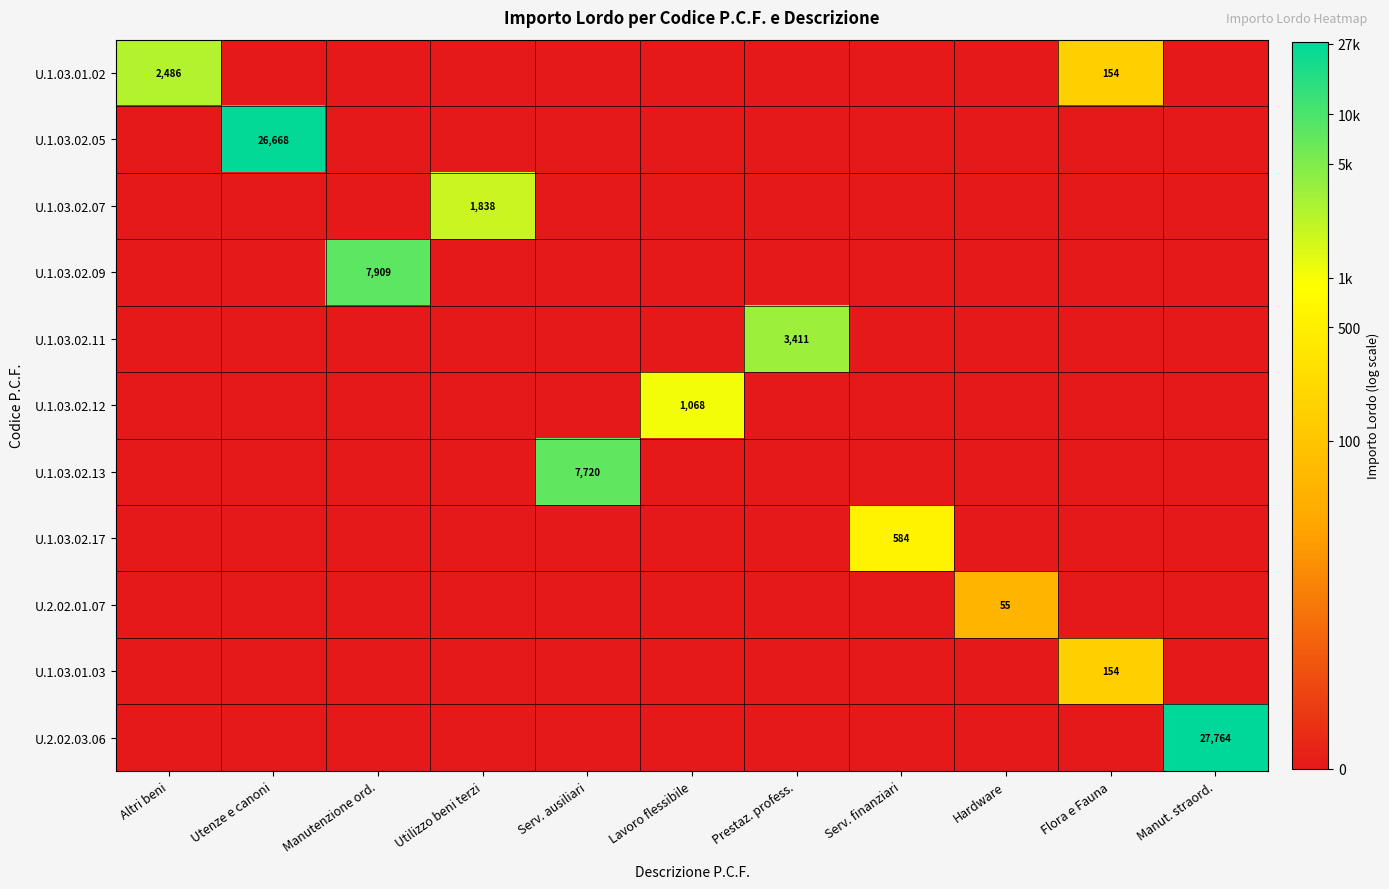

At which category is the sum across all series the highest?

Manut. straord.